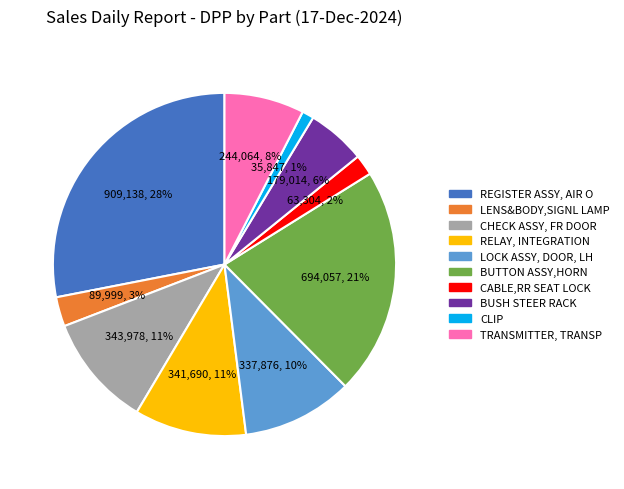

True or false: CABLE,RR SEAT LOCK accounts for 15% of the total.

False